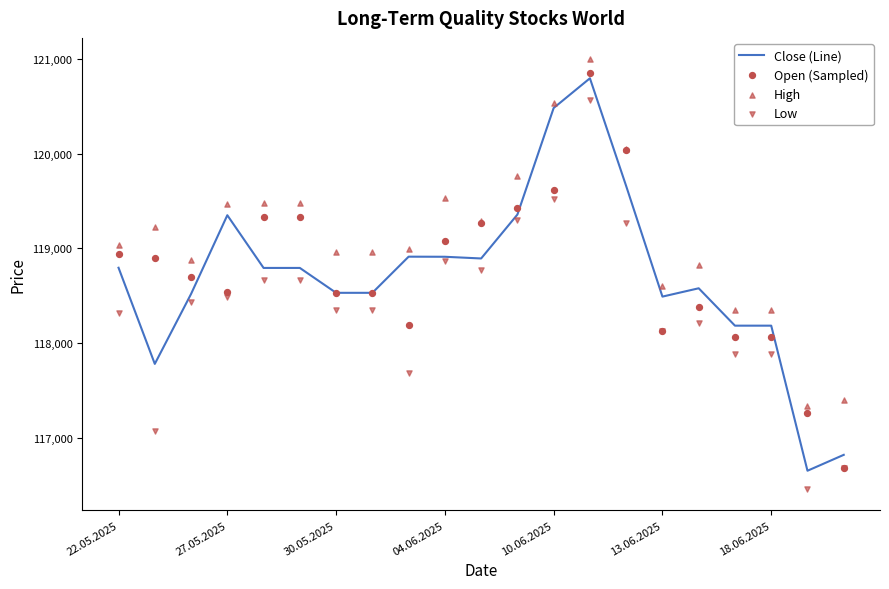

At how many categories does at least one series exceed 120241?

2